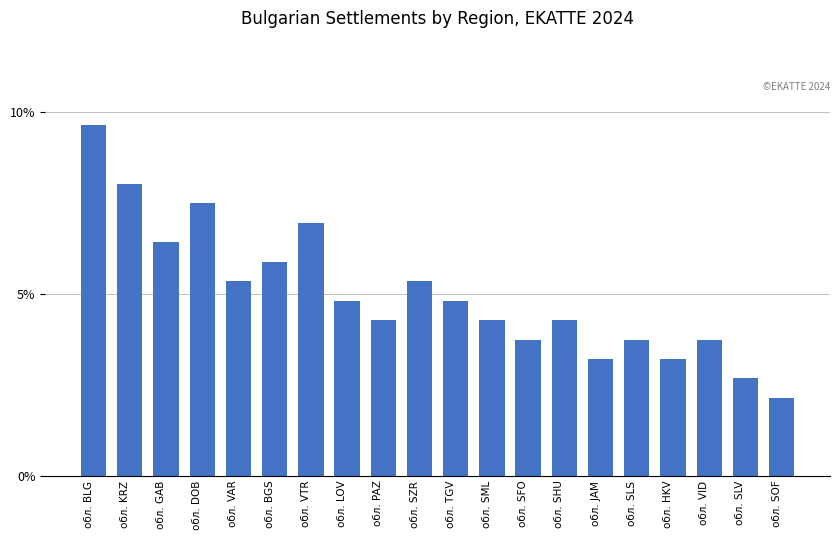

What is the difference between the values at обл. BGS and обл. VID?

2.1